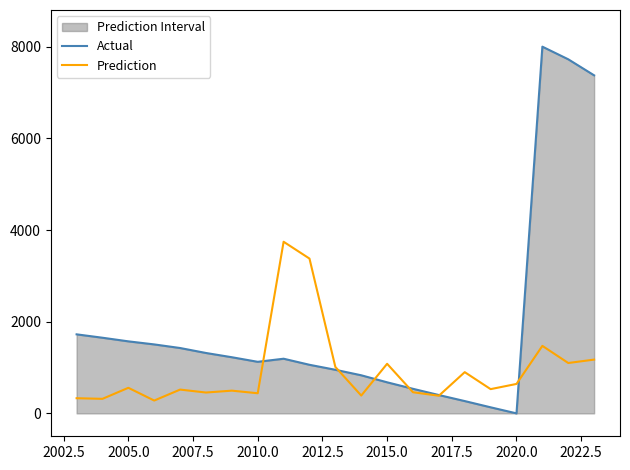

Is the value of Prediction at 2020.0 greater than the value of Actual at 2020.0?

Yes